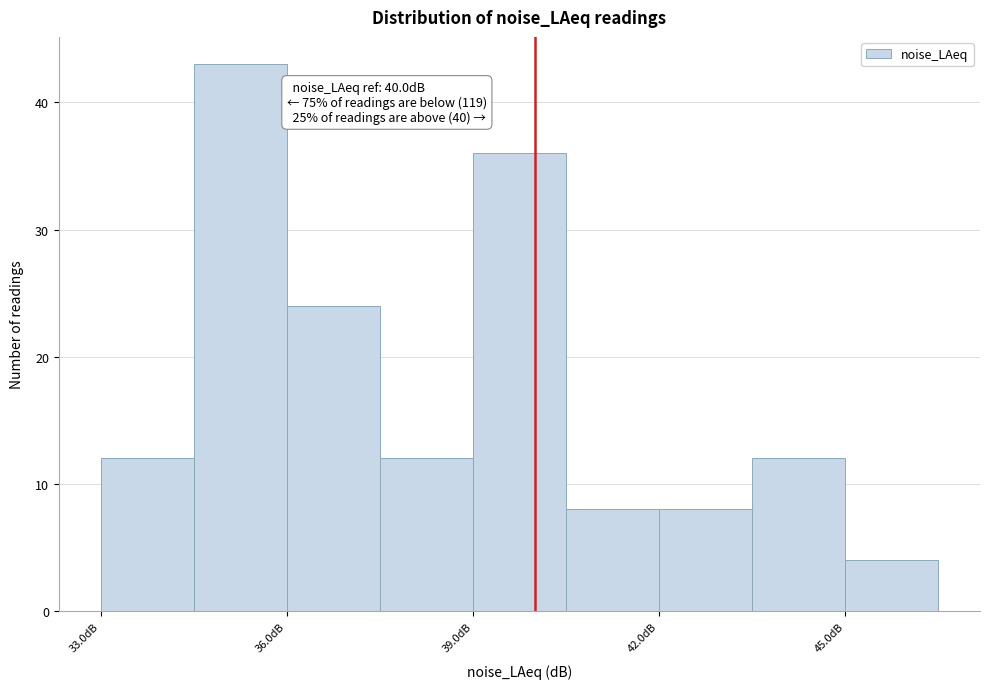

Read against the x-axis, roughly where is the centre of the tallest bar?

35.5